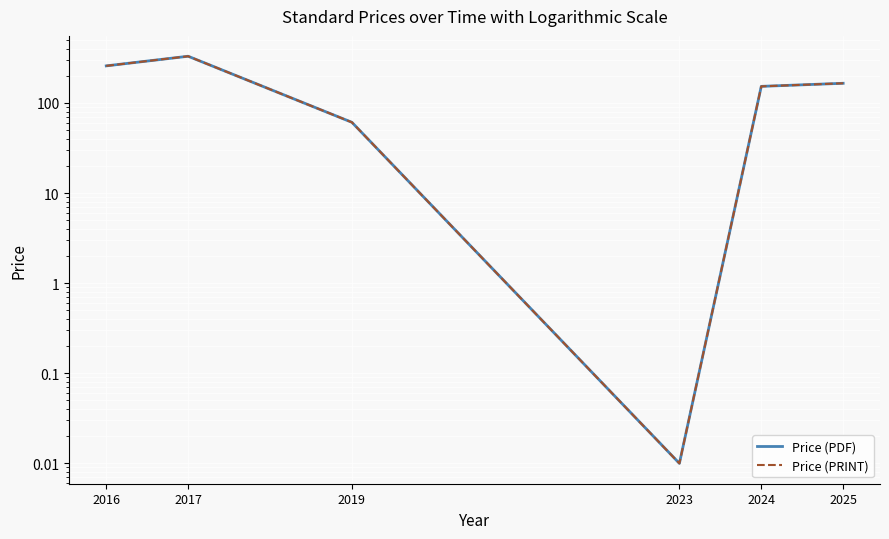

The value of Price (PDF) at 2017 is 330.0. True or false?

True